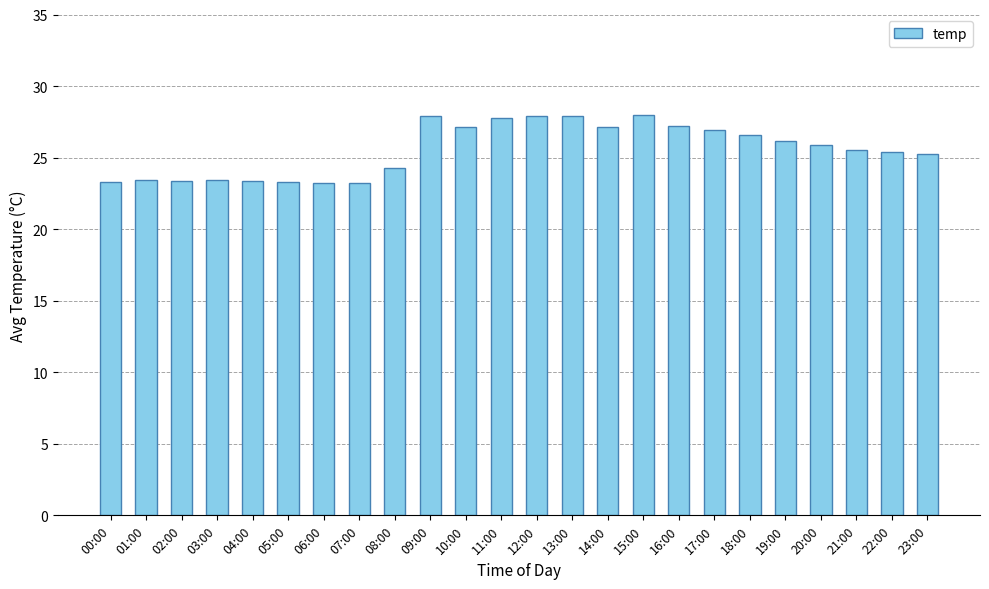

What is the value of the 5th bar from the left?

23.4